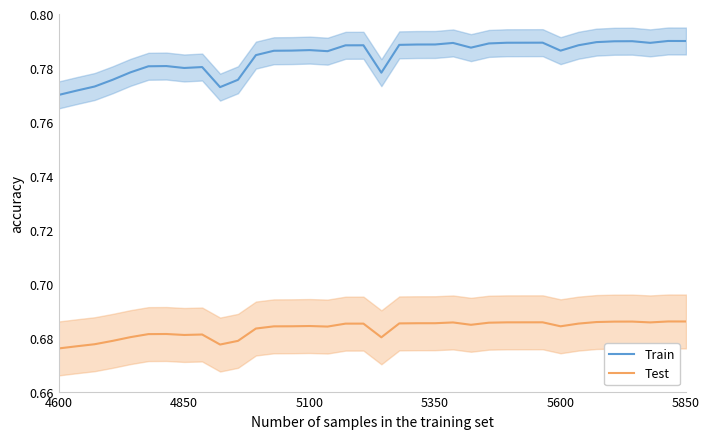

How many lines are shown in the chart?

2